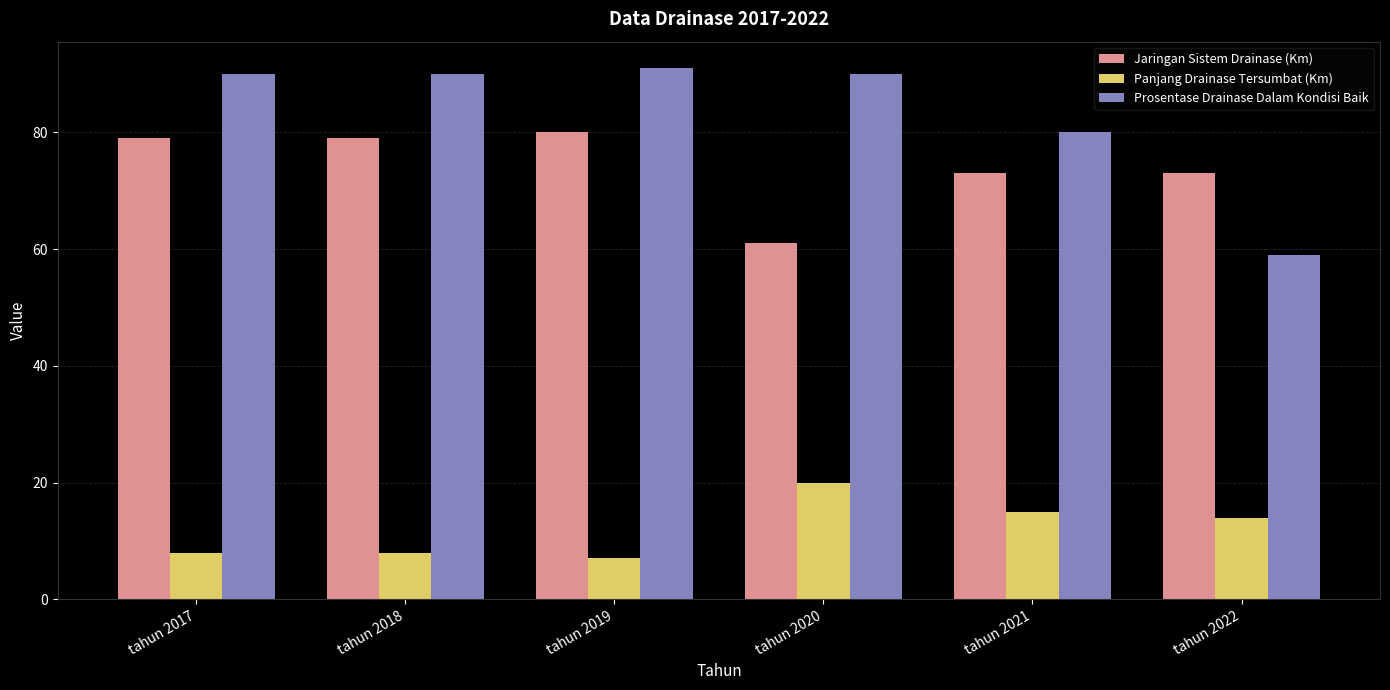

What is the difference between the maximum and minimum values in the Prosentase Drainase Dalam Kondisi Baik series?

32